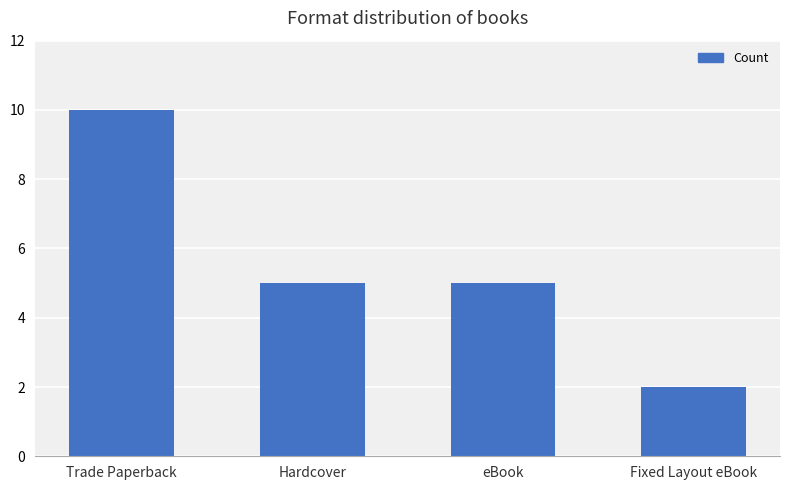

How many data points does each series have?

4